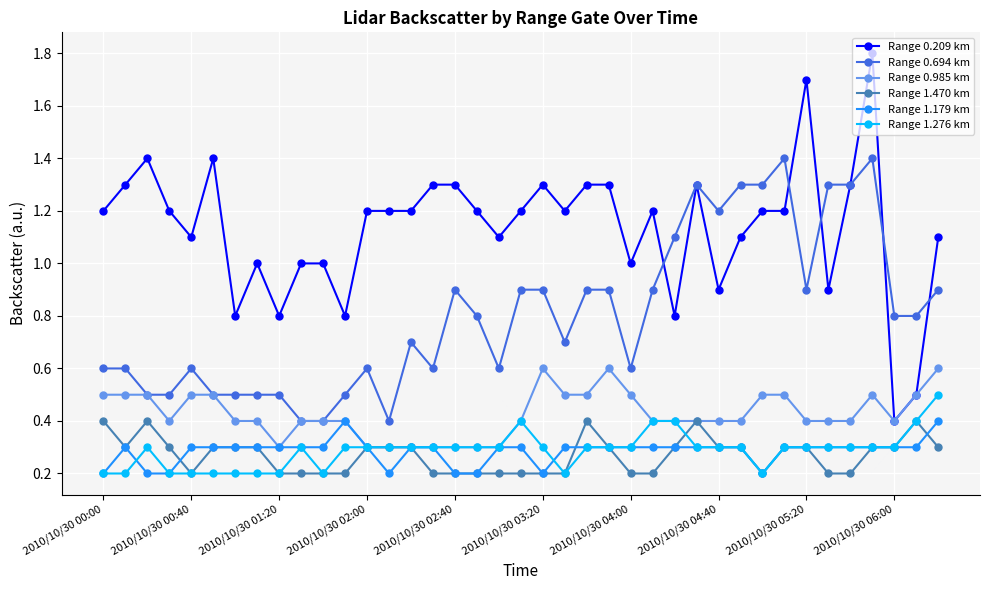

What is the highest value of the Range 1.470 km series?

0.4